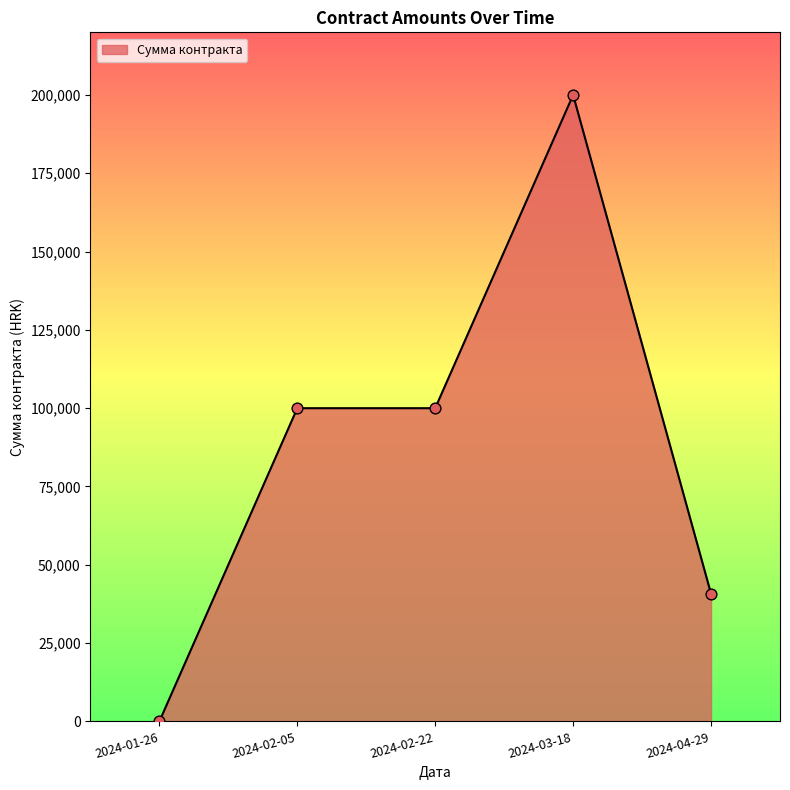

Which has a higher value, 2024-03-18 or 2024-01-26?

2024-03-18